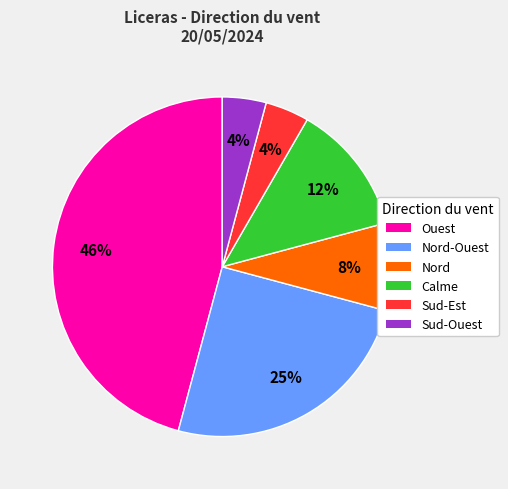

What percentage is the Nord slice, to the nearest percent?

8%